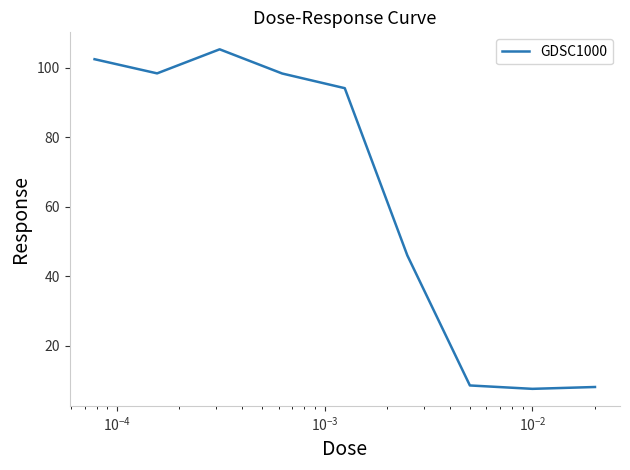

True or false: the data has more than 1 interior local peaks.

False